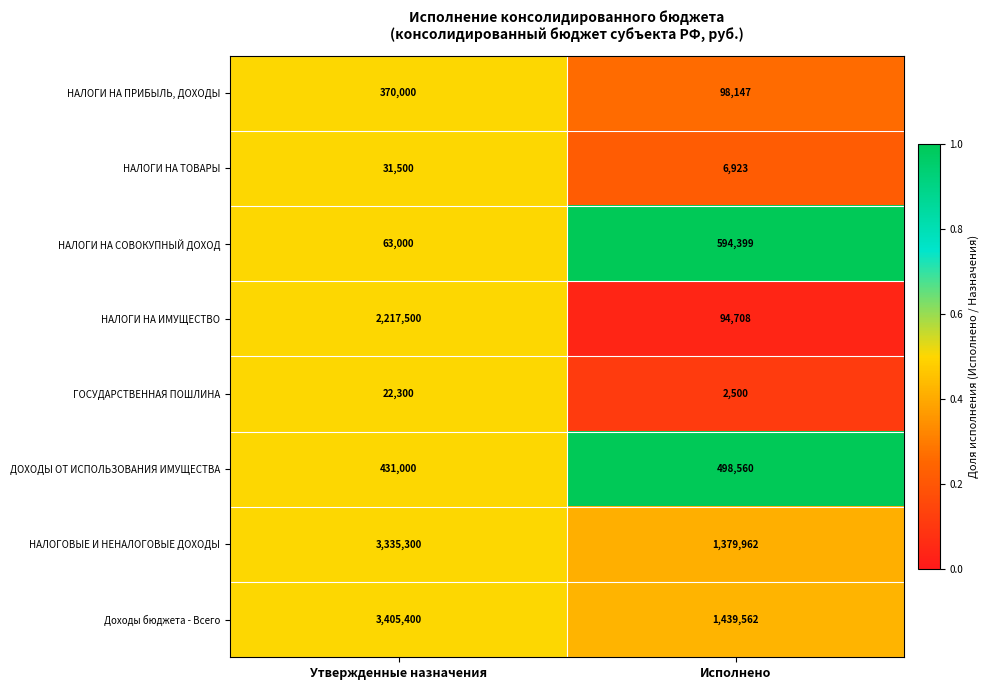

What is the total value across all series at Утвержденные назначения?

9876000